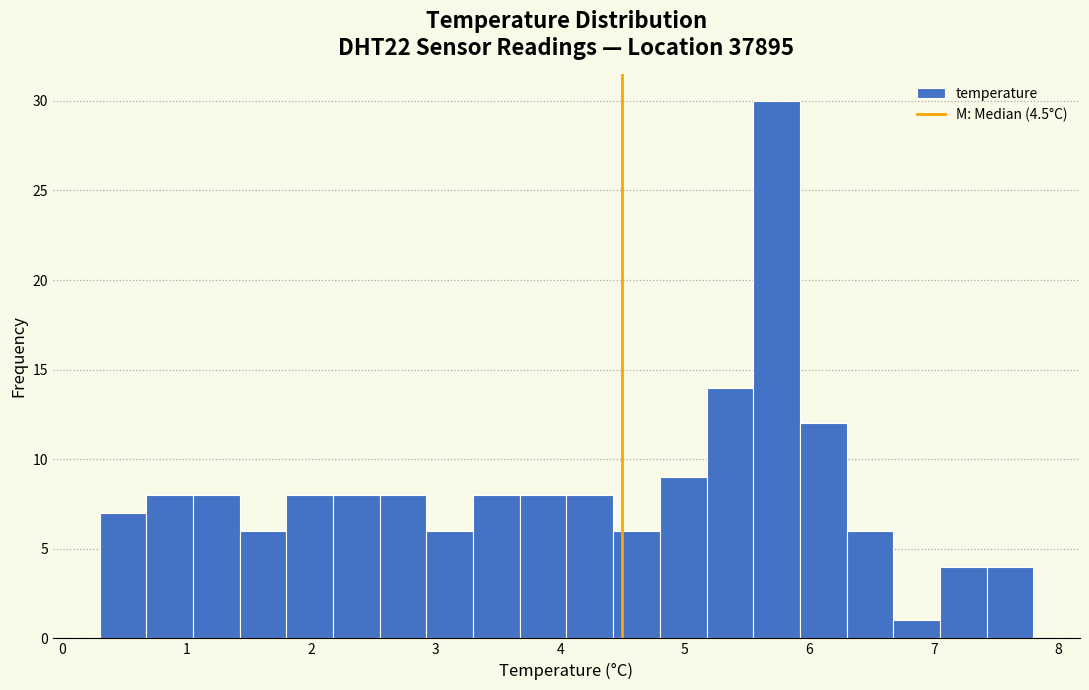

Read against the x-axis, roughly where is the centre of the tallest bar?

5.7